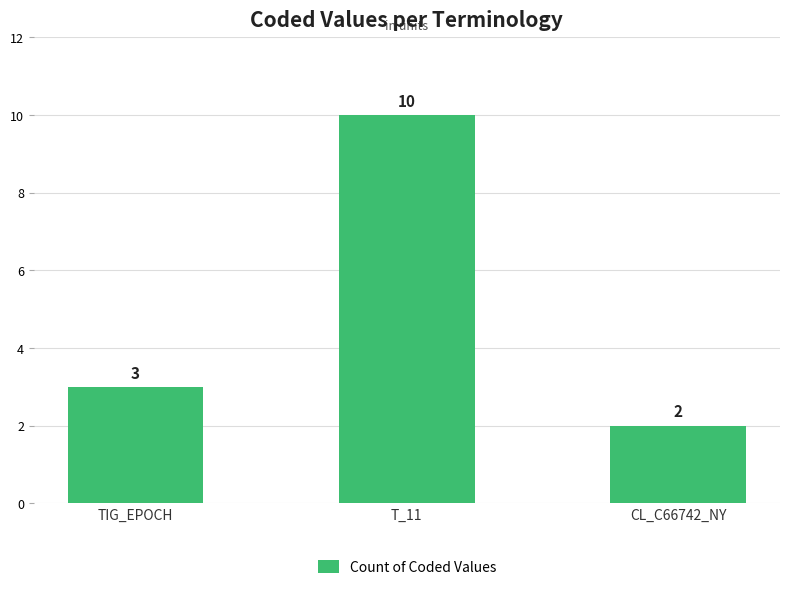

What is the sum of all values?

15